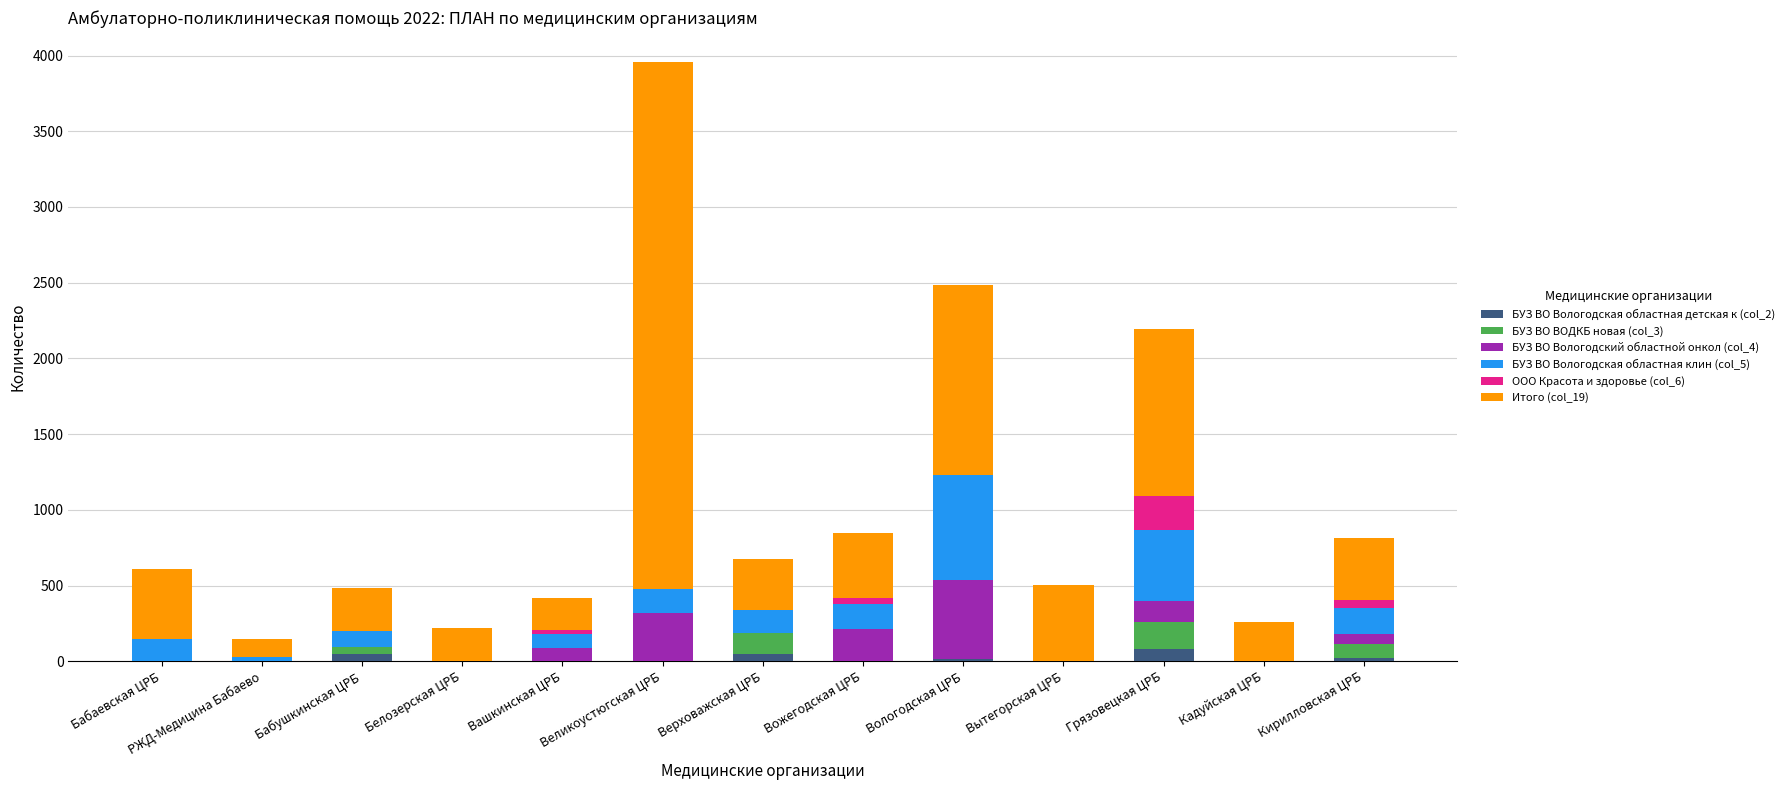

At which category is the sum across all series the highest?

Великоустюгская ЦРБ